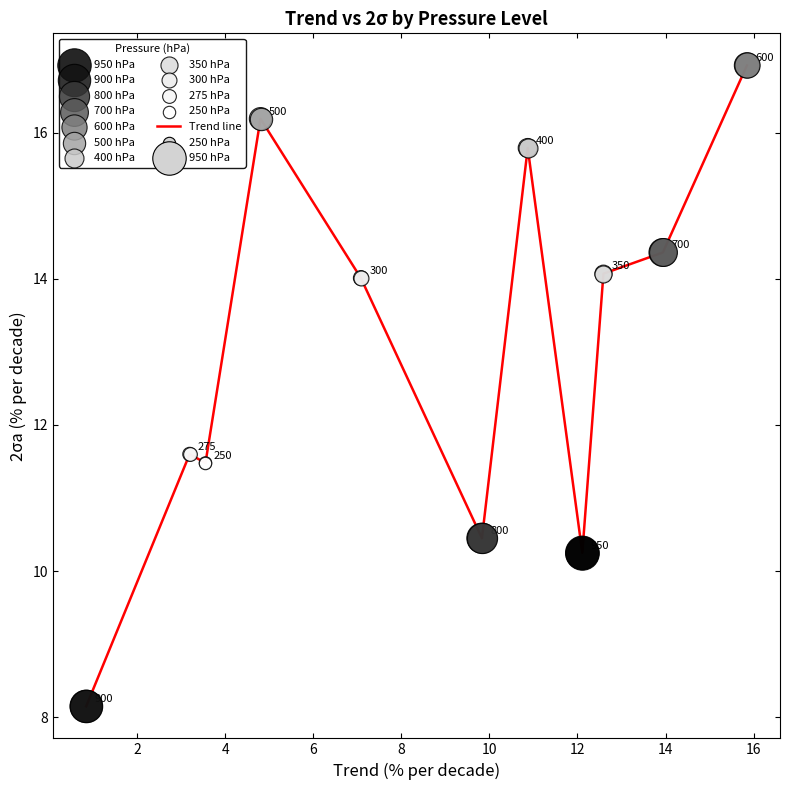

What is the maximum value shown in the chart?

16.9